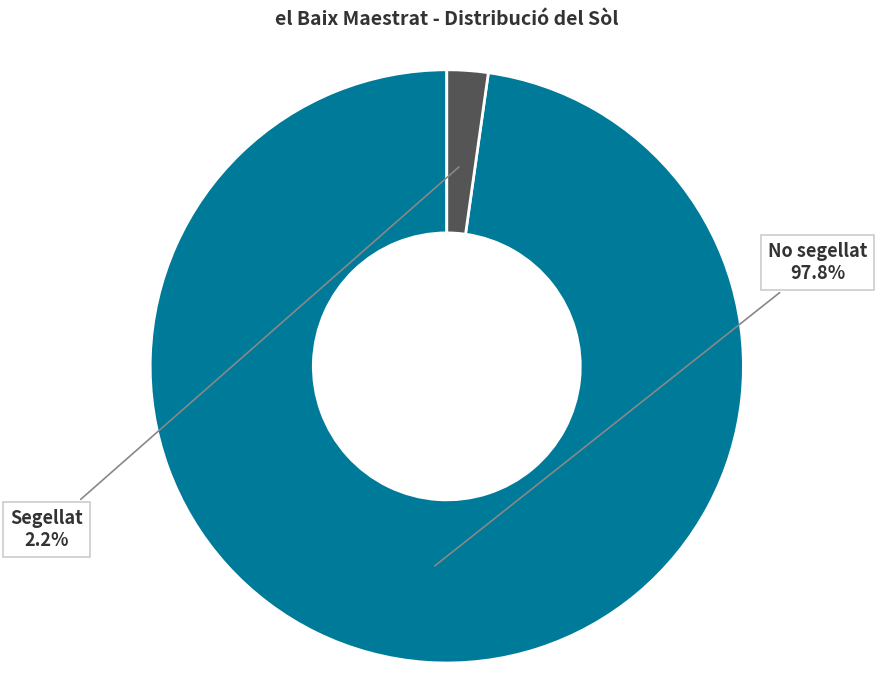

Rank the categories by value from lowest to highest.

Segellat, No segellat